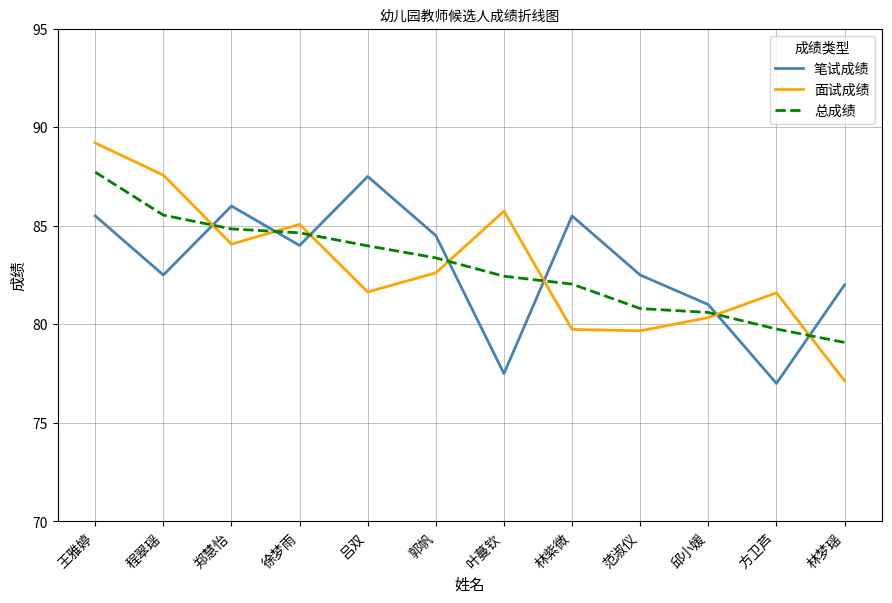

At which label is 面试成绩 closest to 83?

郭帆